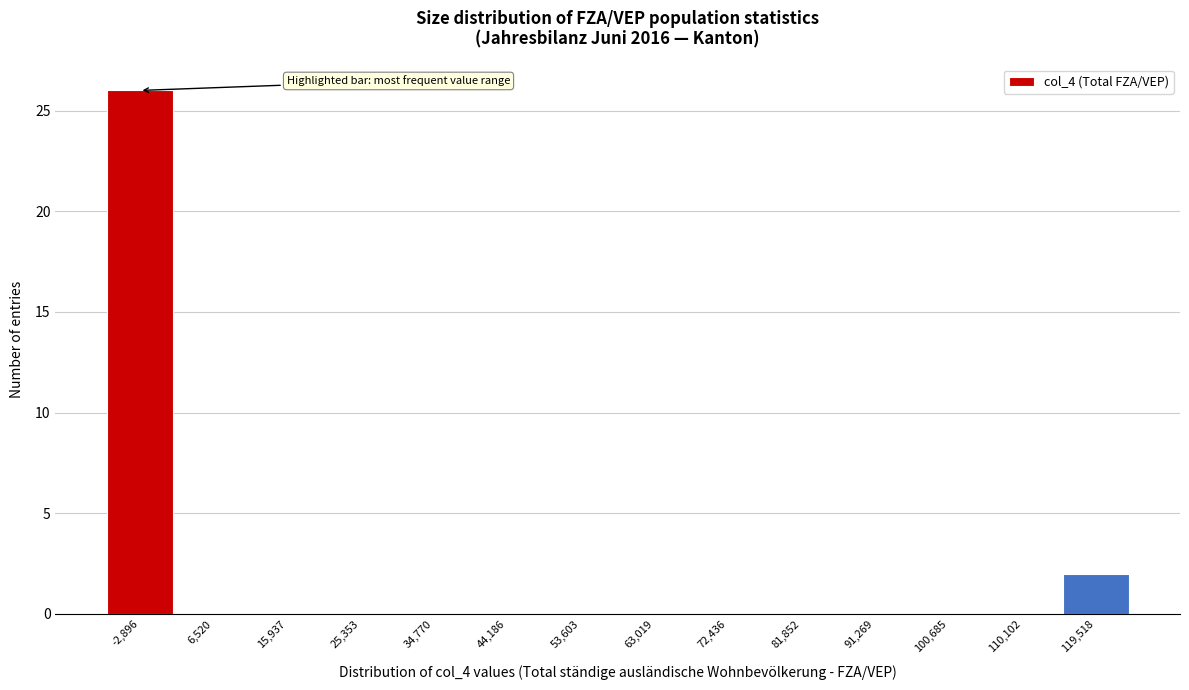

Reading right to left, what are all the values shown in this chart?

119,518=2	110,102=0	100,685=0	91,269=0	81,852=0	72,436=0	63,019=0	53,603=0	44,186=0	34,770=0	25,353=0	15,937=0	6,520=0	-2,896=26